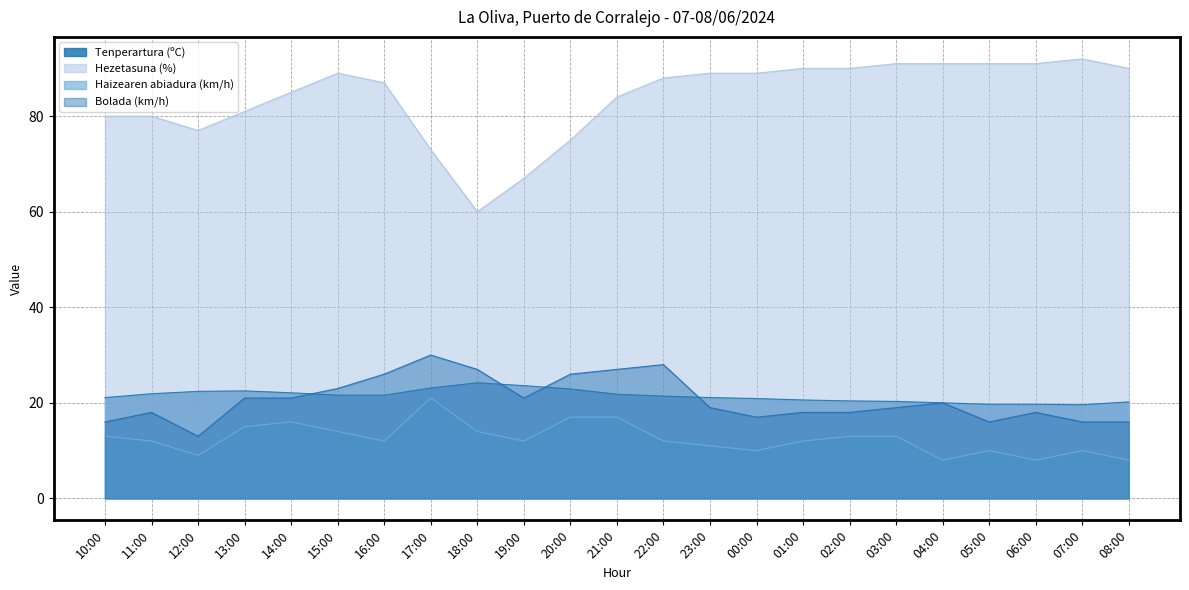

Reading left to right, what are all the values shown in this chart?

Tenperartura (ºC): 10:00=21.1	11:00=21.9	12:00=22.4	13:00=22.5	14:00=22.1	15:00=21.6	16:00=21.6	17:00=23.1	18:00=24.2	19:00=23.6	20:00=22.9	21:00=21.8	22:00=21.4	23:00=21.1	00:00=20.9	01:00=20.6	02:00=20.4	03:00=20.3	04:00=20.0	05:00=19.7	06:00=19.7	07:00=19.6	08:00=20.2
Hezetasuna (%): 10:00=80.0	11:00=80.0	12:00=77.0	13:00=81.0	14:00=85.0	15:00=89.0	16:00=87.0	17:00=73.0	18:00=60.0	19:00=67.0	20:00=75.0	21:00=84.0	22:00=88.0	23:00=89.0	00:00=89.0	01:00=90.0	02:00=90.0	03:00=91.0	04:00=91.0	05:00=91.0	06:00=91.0	07:00=92.0	08:00=90.0
Haizearen abiadura (km/h): 10:00=13.0	11:00=12.0	12:00=9.0	13:00=15.0	14:00=16.0	15:00=14.0	16:00=12.0	17:00=21.0	18:00=14.0	19:00=12.0	20:00=17.0	21:00=17.0	22:00=12.0	23:00=11.0	00:00=10.0	01:00=12.0	02:00=13.0	03:00=13.0	04:00=8.0	05:00=10.0	06:00=8.0	07:00=10.0	08:00=8.0
Bolada (km/h): 10:00=16.0	11:00=18.0	12:00=13.0	13:00=21.0	14:00=21.0	15:00=23.0	16:00=26.0	17:00=30.0	18:00=27.0	19:00=21.0	20:00=26.0	21:00=27.0	22:00=28.0	23:00=19.0	00:00=17.0	01:00=18.0	02:00=18.0	03:00=19.0	04:00=20.0	05:00=16.0	06:00=18.0	07:00=16.0	08:00=16.0